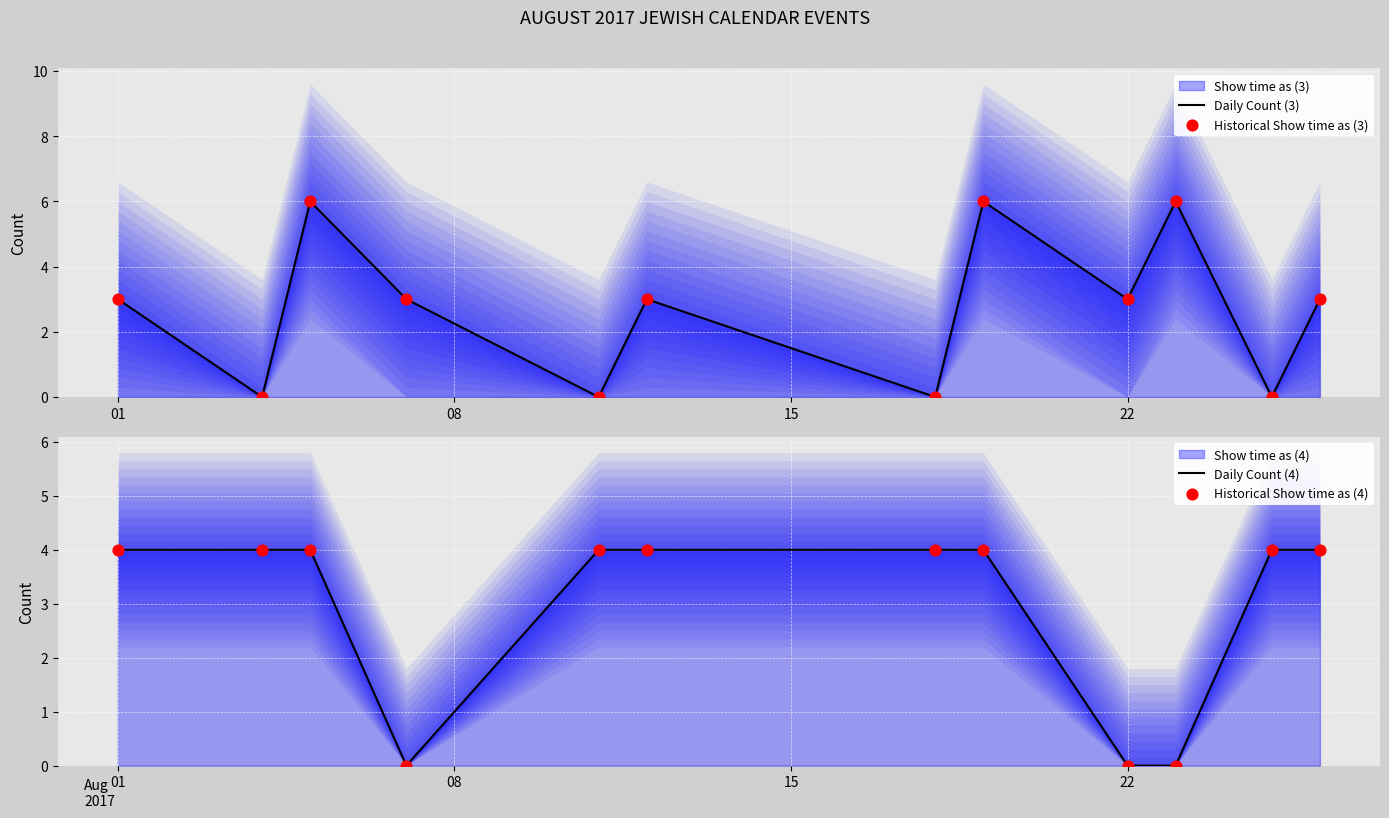

Which series contains the lowest Y value?

Daily Count (3)